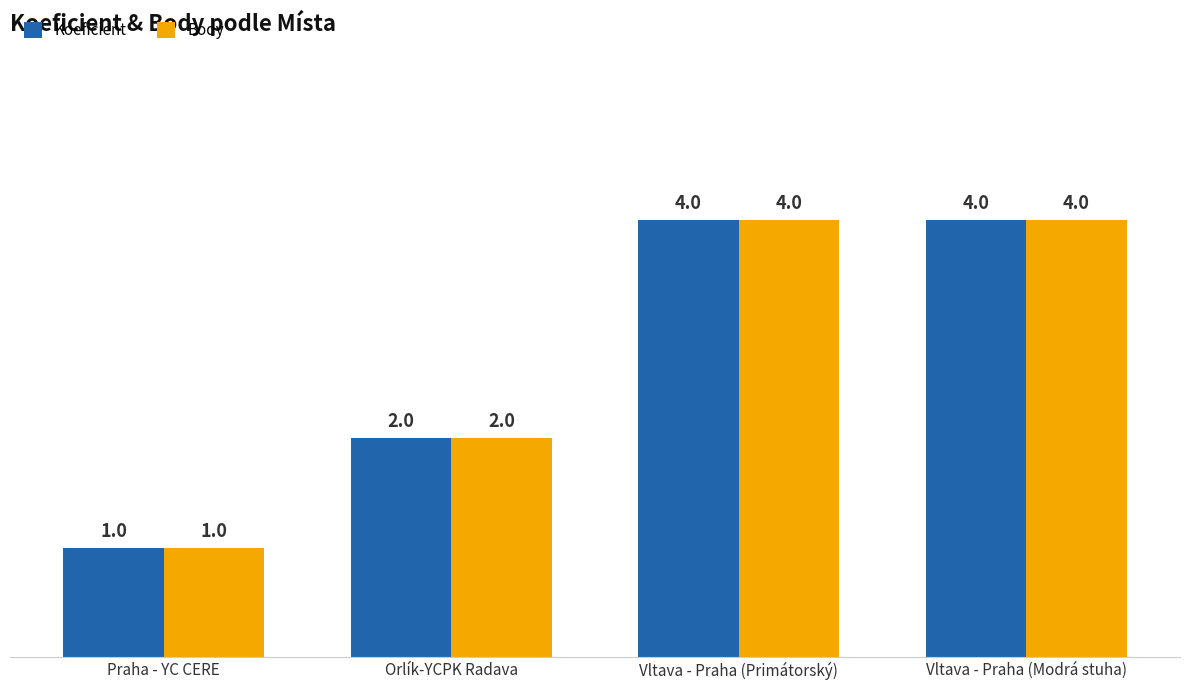

How many categories are shown in the chart?

4